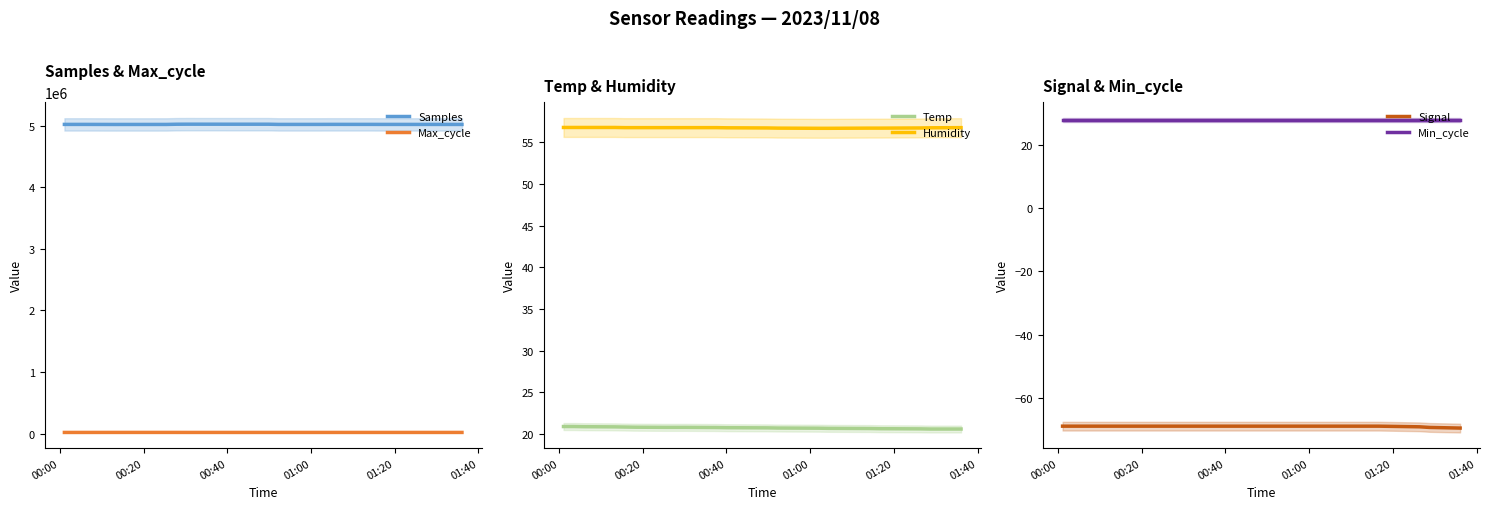

What is the maximum value for Humidity?

56.8